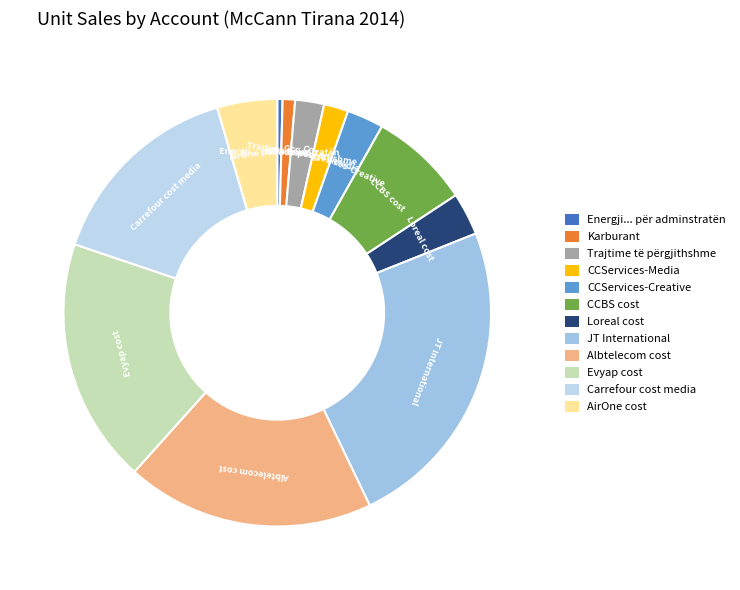

The Evyap cost slice represents 13% of the pie. True or false?

False